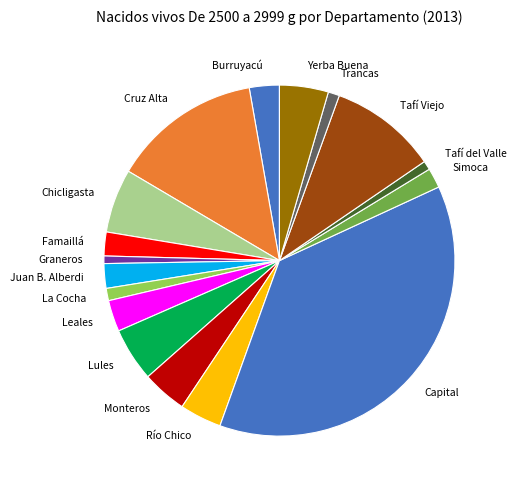

Which slice is the largest?

Capital